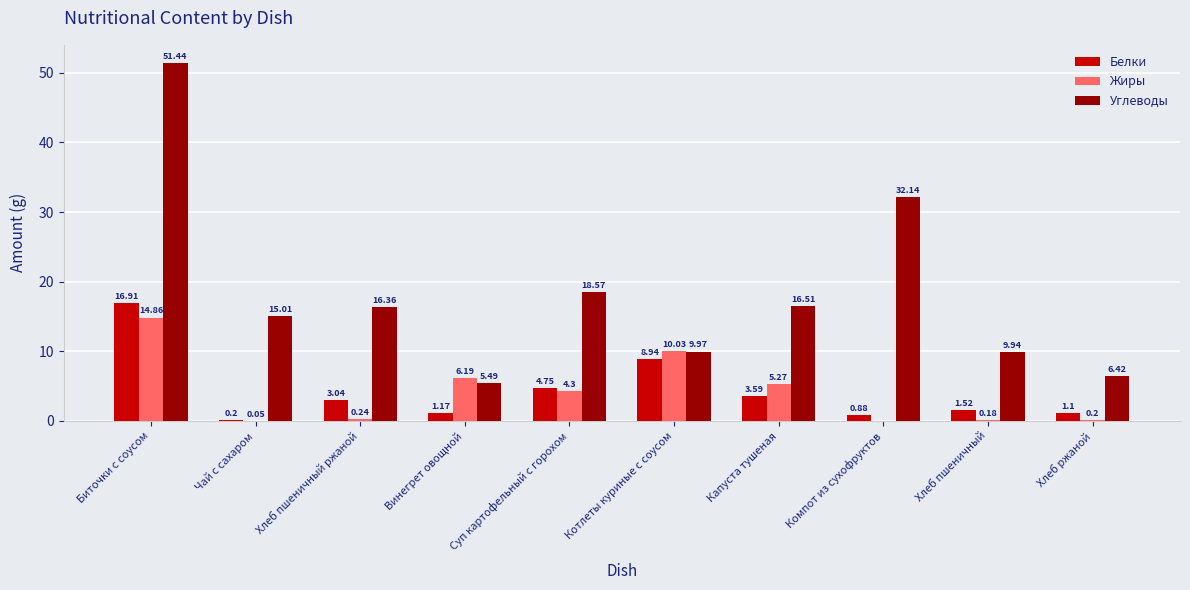

Which series changed the most between Винегрет овощной and Компот из сухофруктов?

Углеводы